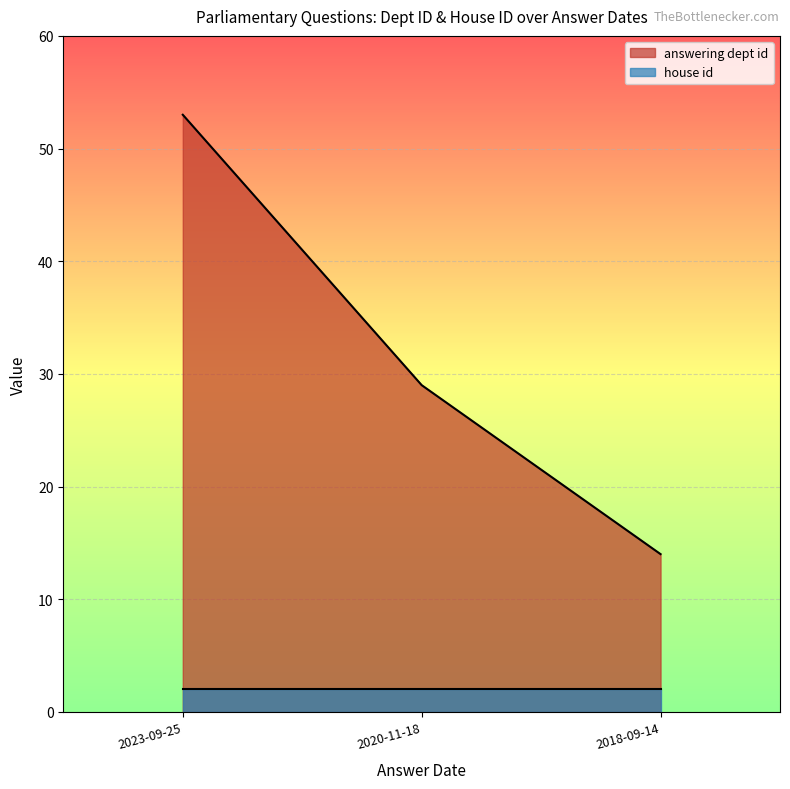

Which has a higher value, 2020-11-18 or 2018-09-14?

2020-11-18